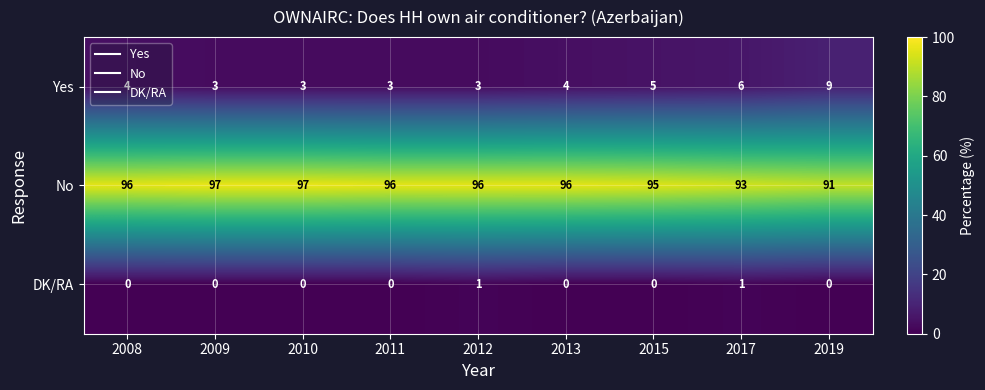

What is the sum of the Yes values at 2019 and 2012?

12